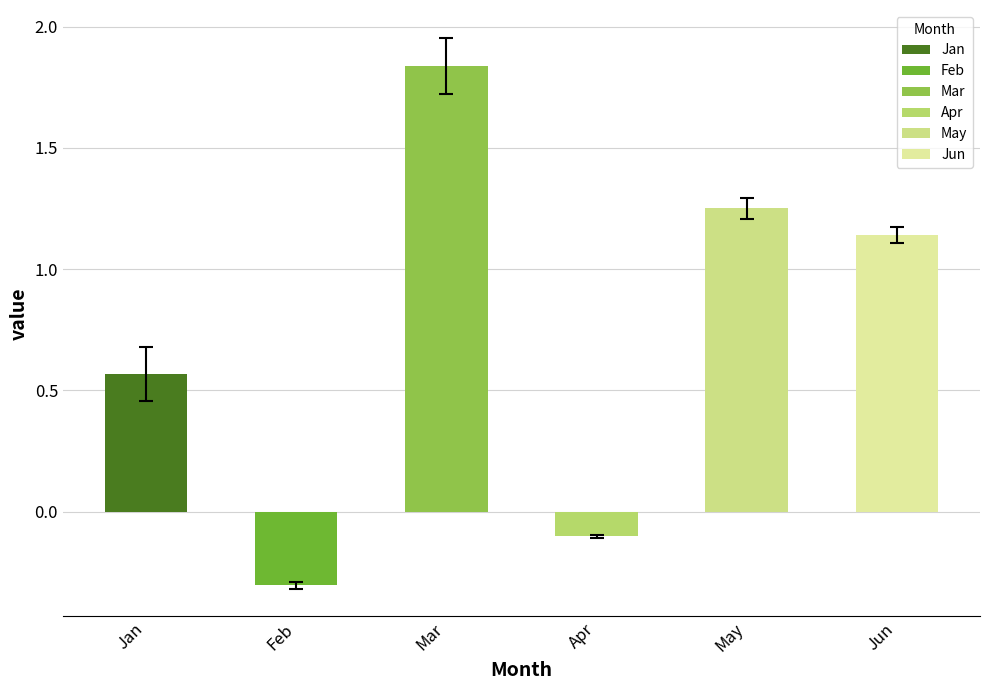

At pct35, list the series in order from smallest to largest.

Feb, Apr, Jan, Jun, May, Mar